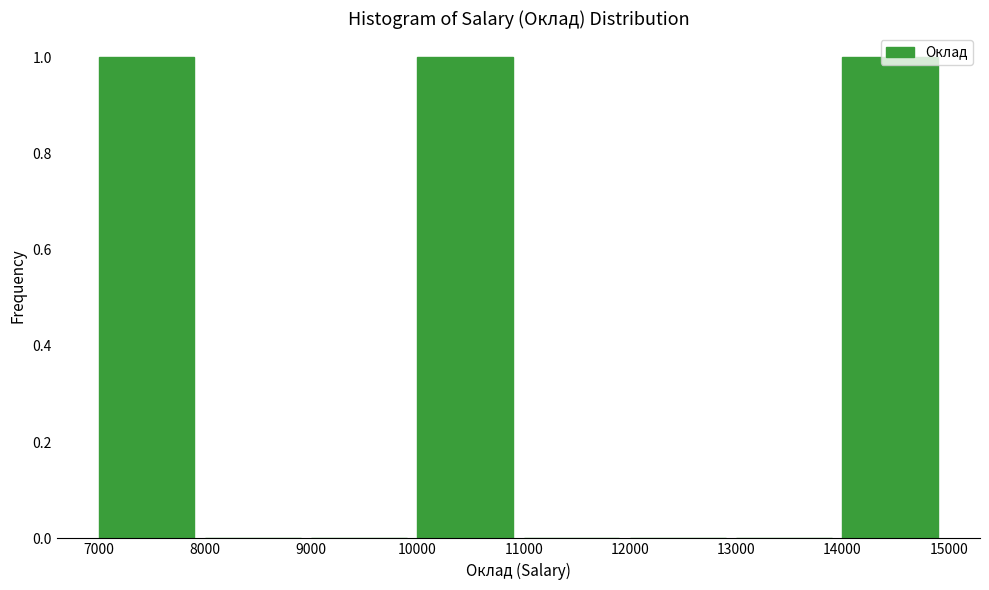

What is the height of the bar covering 10000 to 11000 on the x-axis? The values are not printed on the chart, so give them approximately, as read against the axis.

1